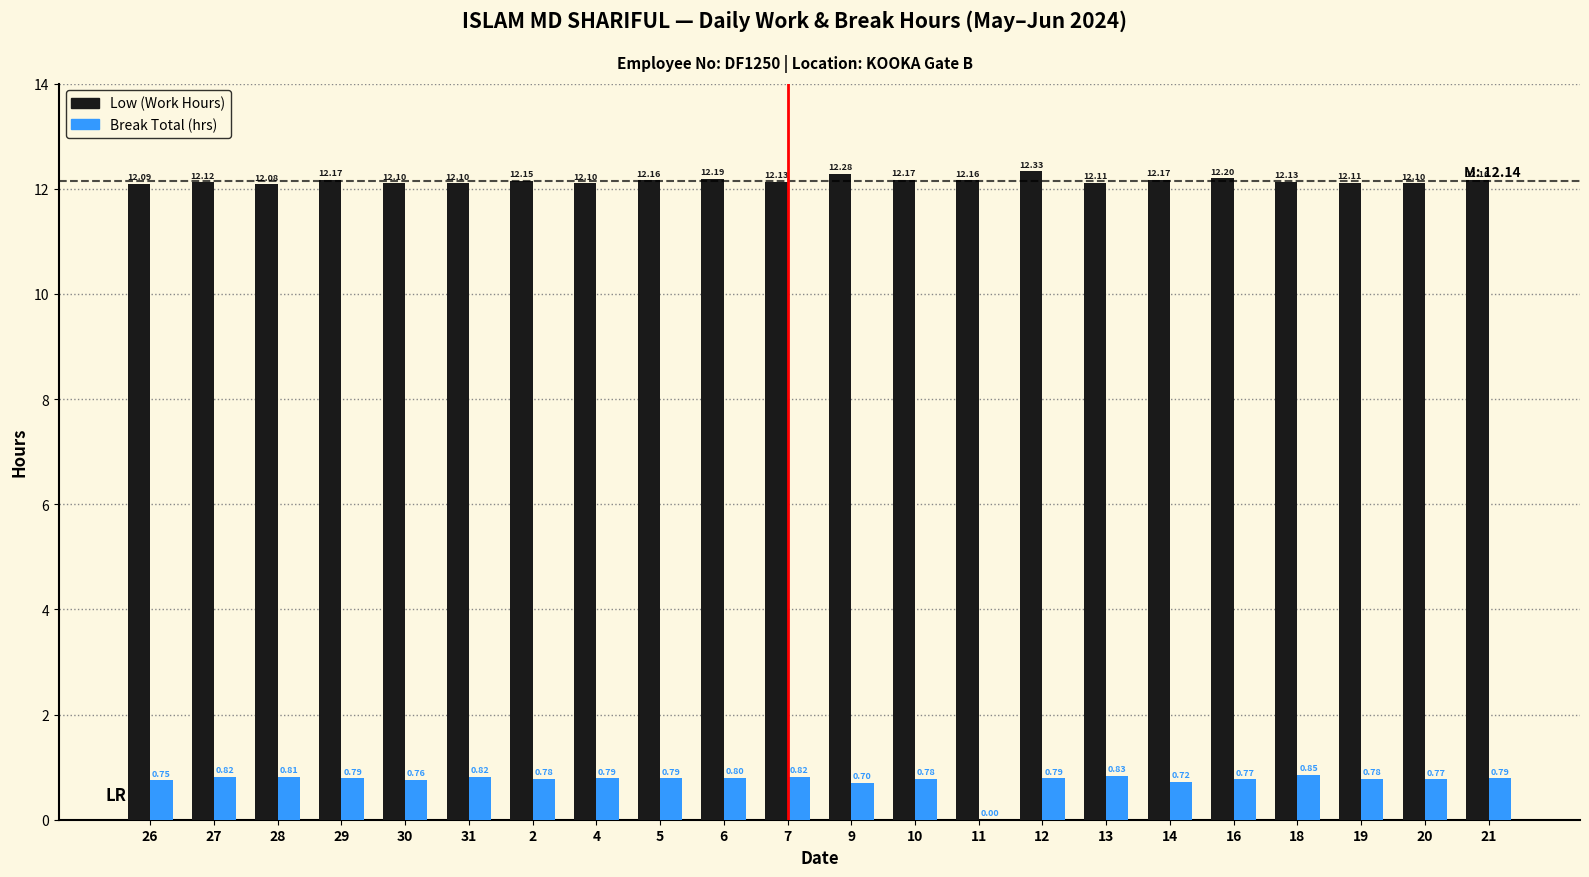

Which category has the highest value in the Low (Work Hours) series?

12